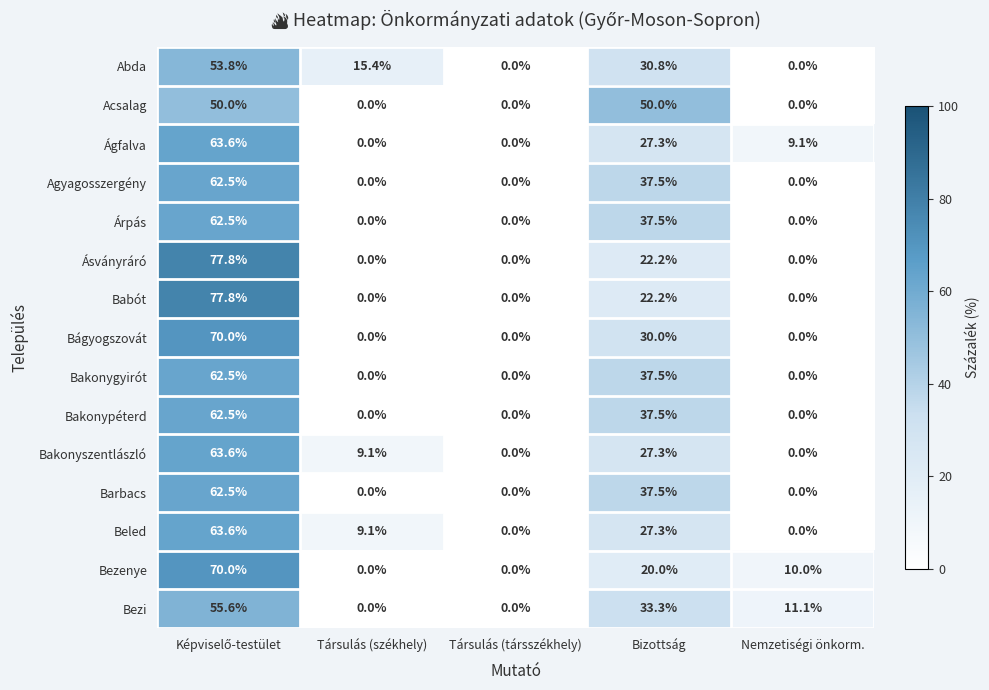

How many series are shown in this chart?

15